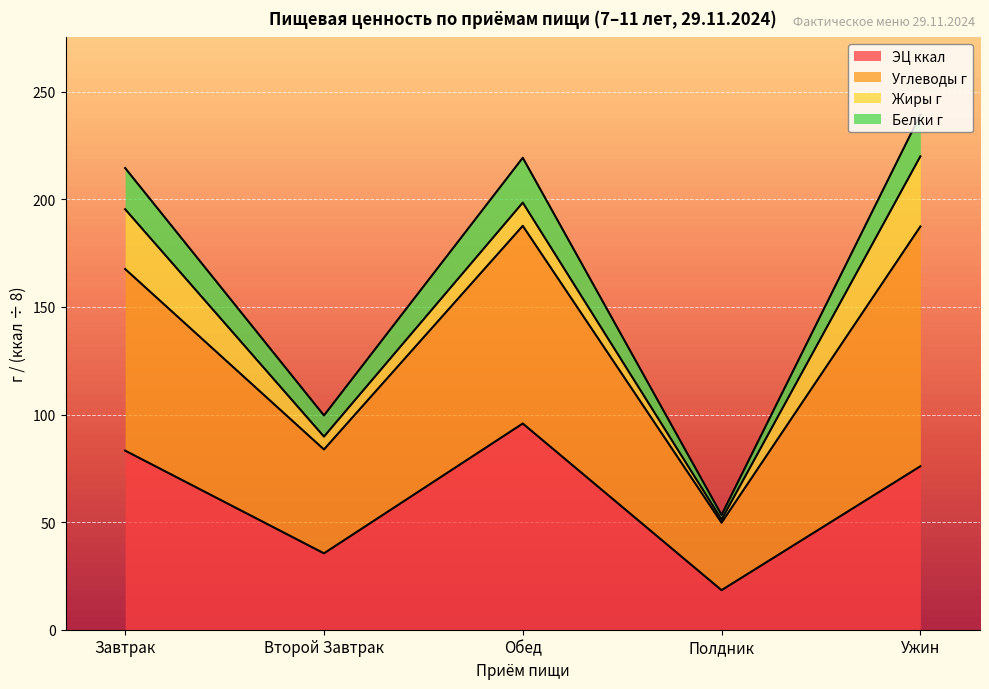

In ЭЦ ккал, how many points are lower than both neighbors (excluding endpoints)?

2